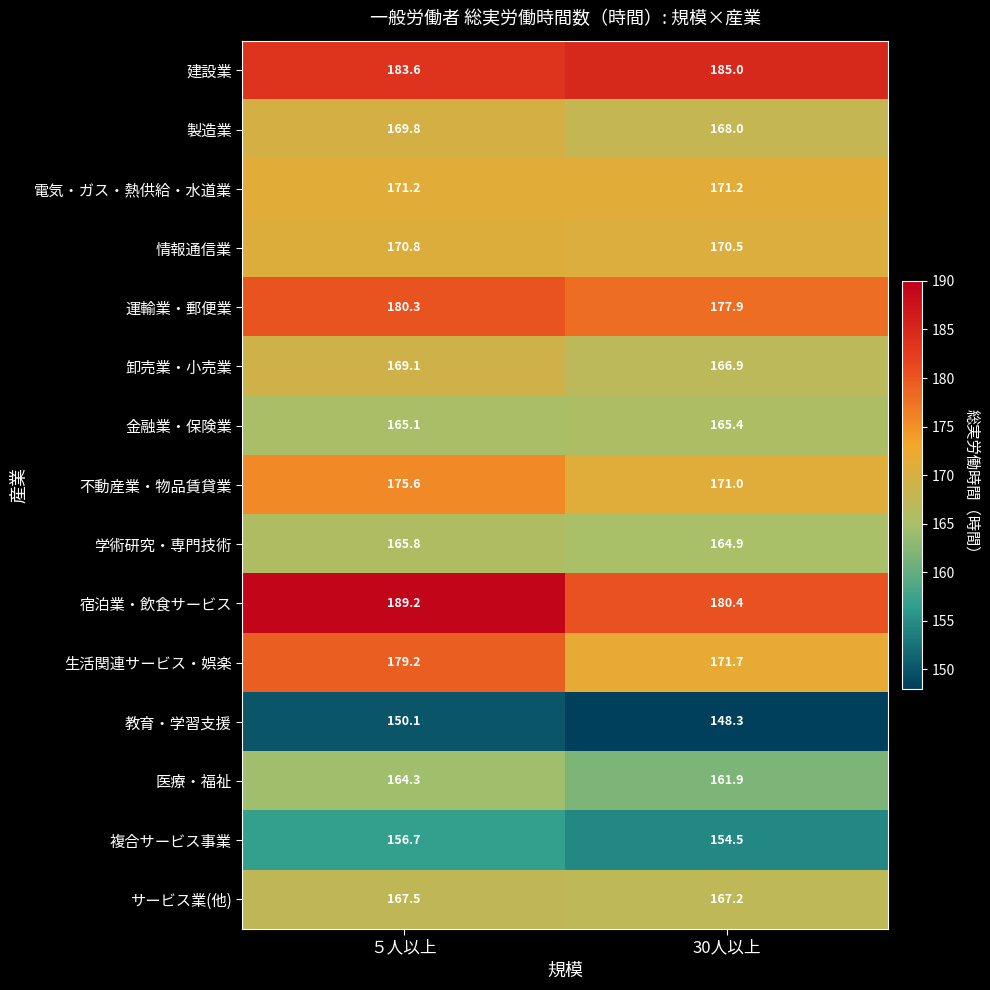

Is it true that 電気・ガス・熱供給・水道業 equals 171.2 at ５人以上?

True